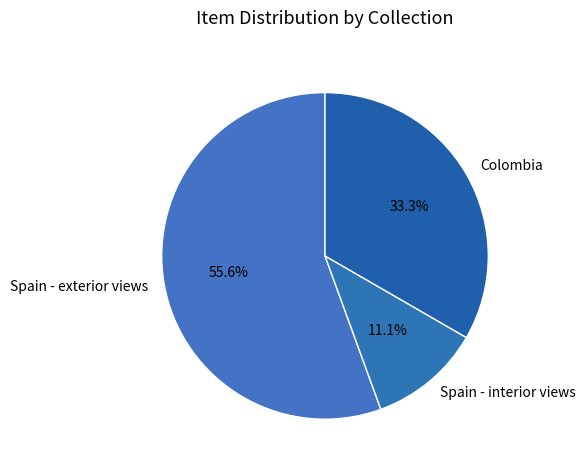

To the nearest percent, what is the difference between the largest and smallest slice percentages?

44%